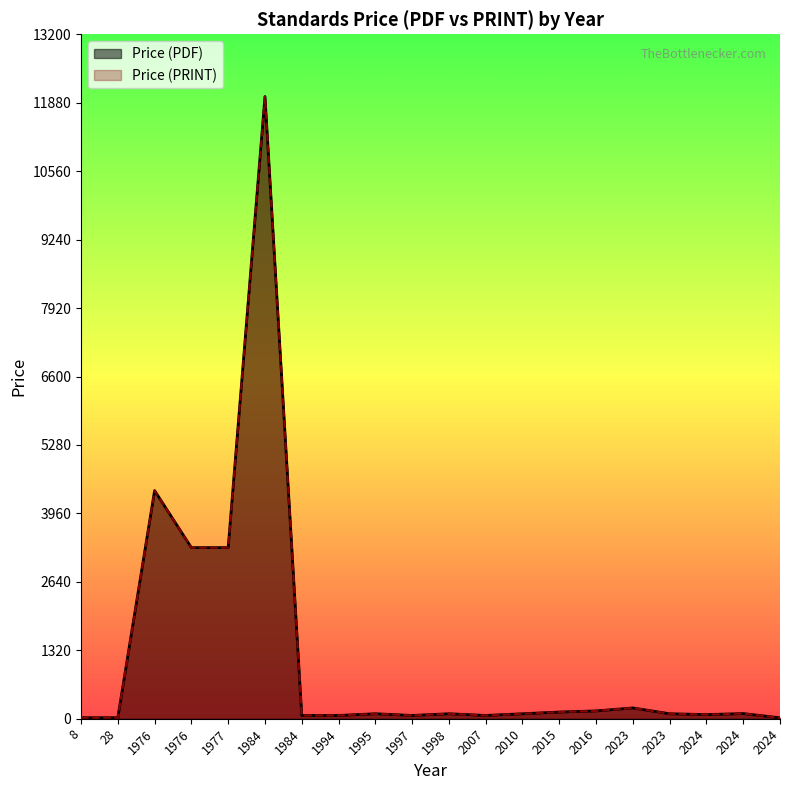

Where is Price (PRINT) nearest to the value 6009?

1976